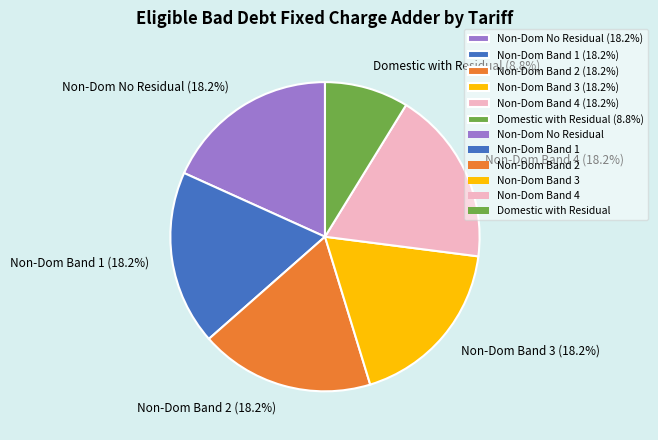

Does any single category account for the majority?

No